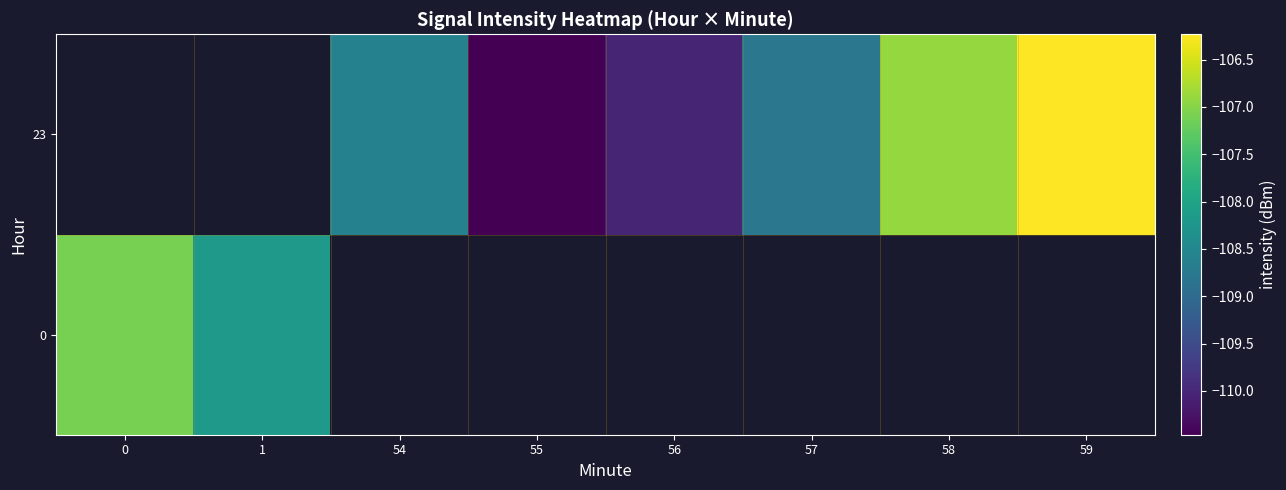

How many values in row_1 are below zero?

6